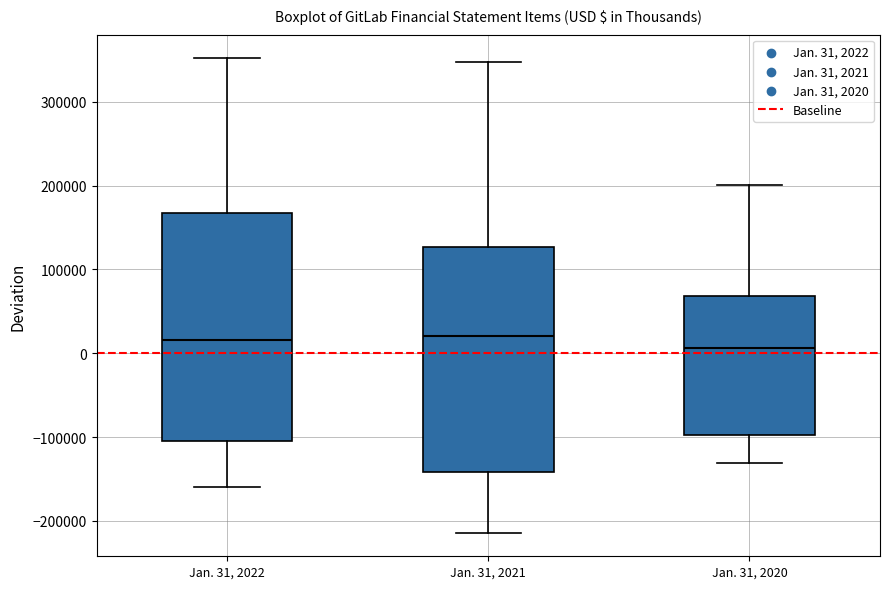

Where is the lower edge of the box for Jan. 31, 2021 on the y-axis? The values are not printed on the chart, so give them approximately, as read against the axis.

-140000